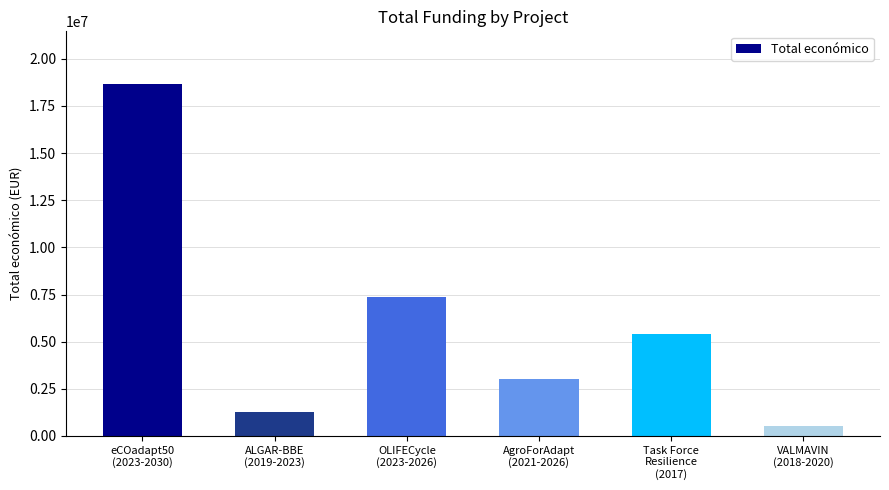

True or false: the data shows 7352422 at OLIFECycle
(2023-2026).

True